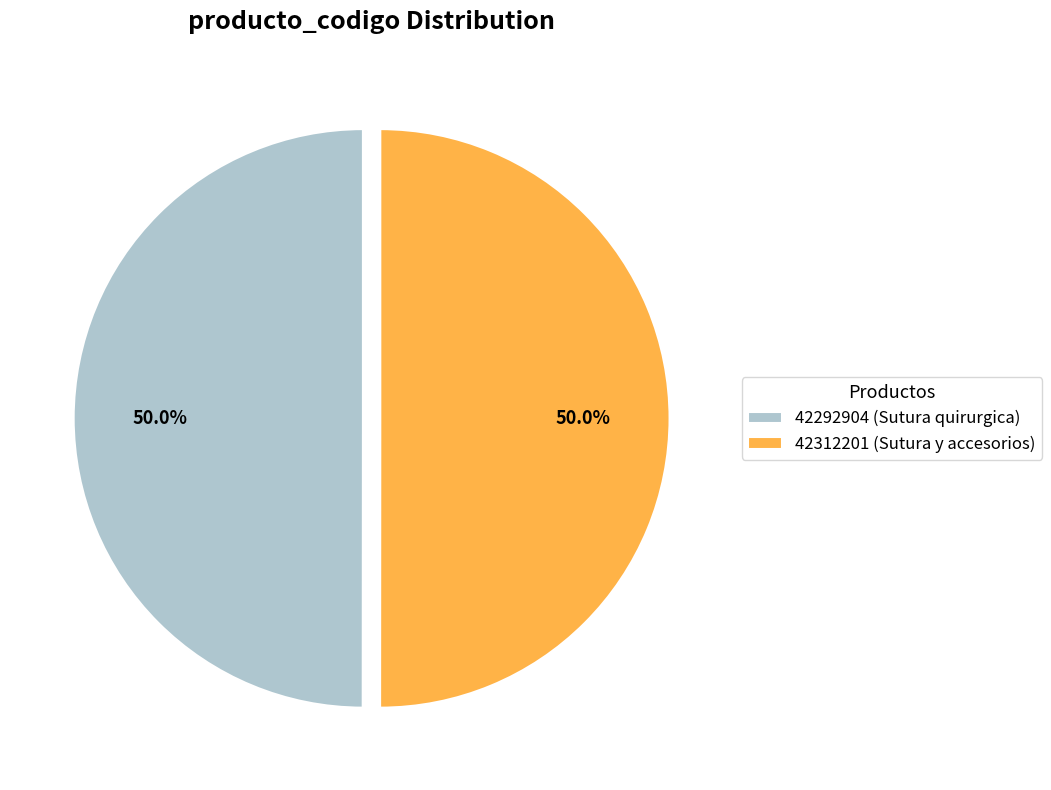

How many segments does this pie chart have?

2